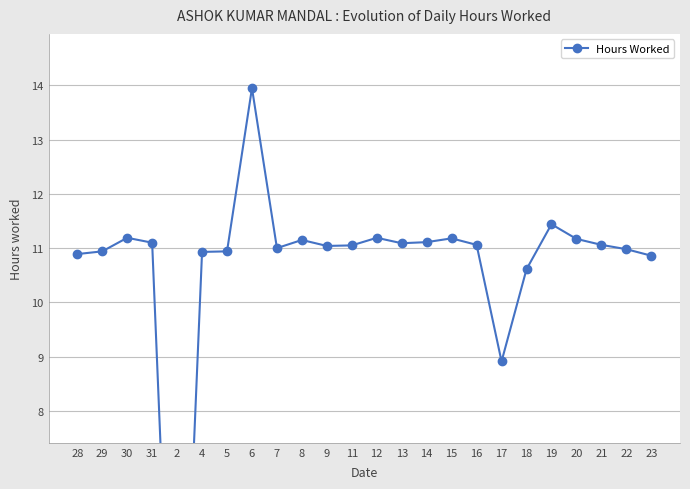

How many interior local peaks (higher than both neighbors) does the data have?

6